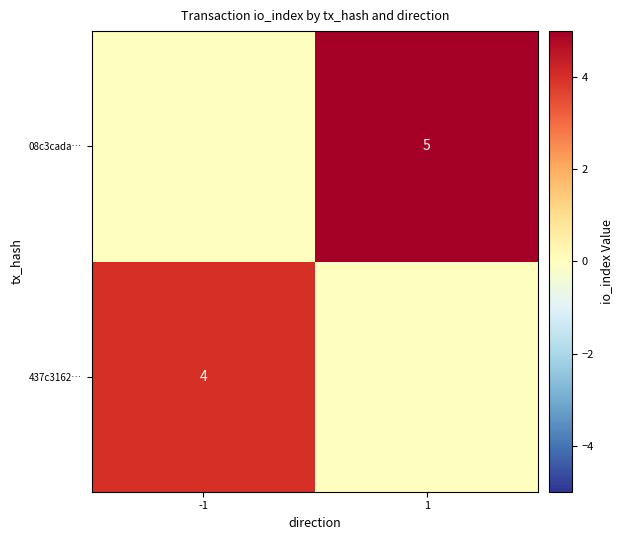

Is it true that 08c3cada… equals 2 at 1?

False